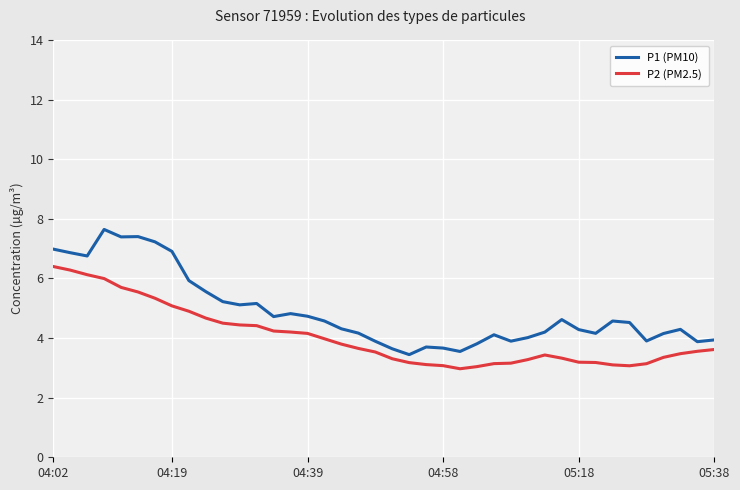

What is the minimum value for P1 (PM10)?

3.4